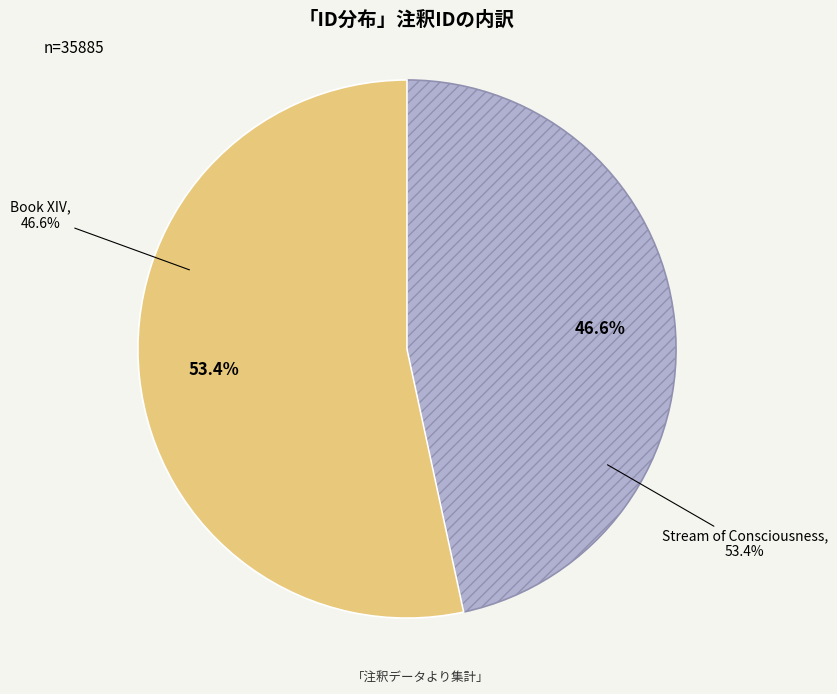

Which slice represents more than half of the pie?

Stream of Consciousness